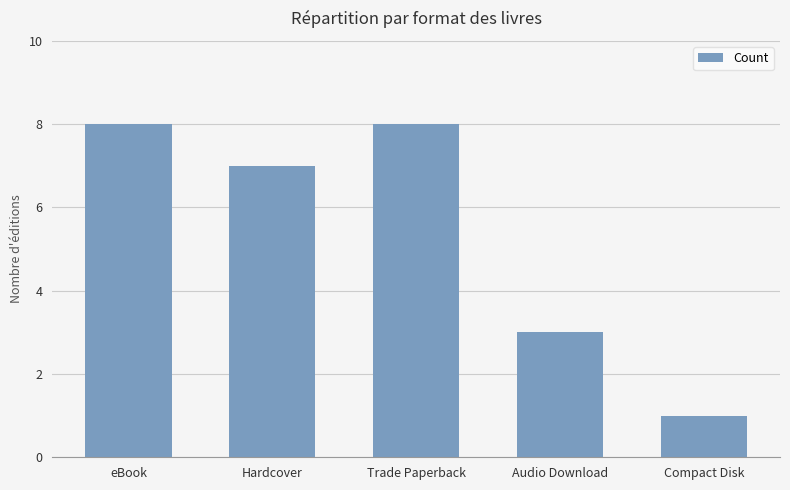

What is the average value?

5